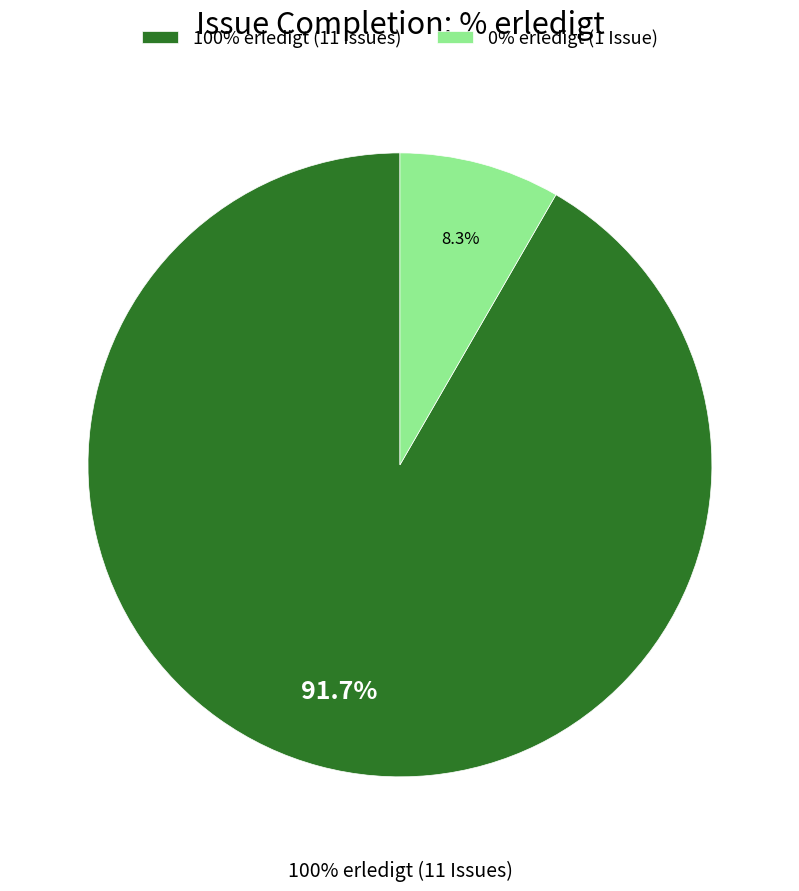

Is 409 the majority of the pie?

No